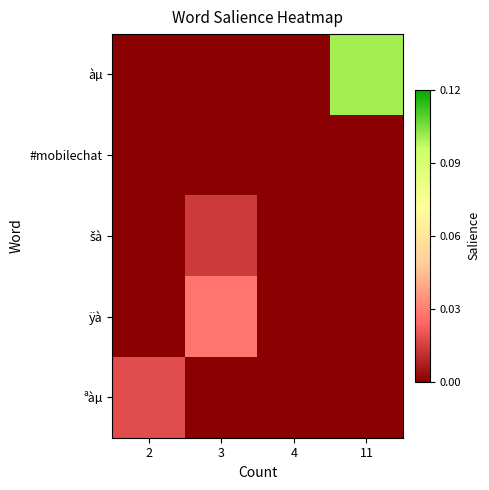

How many categories are shown in the chart?

4